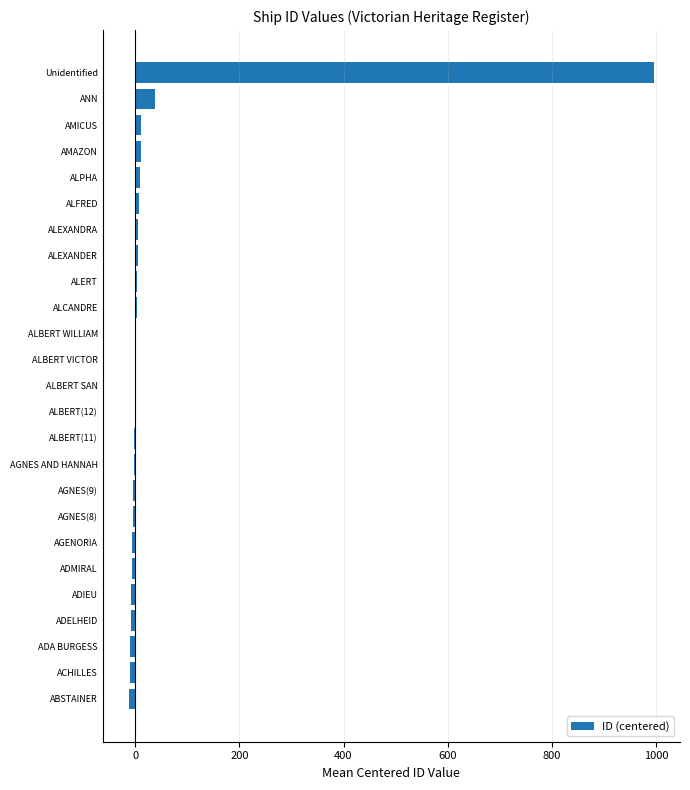

At which category does the chart reach its peak across all series?

Unidentified